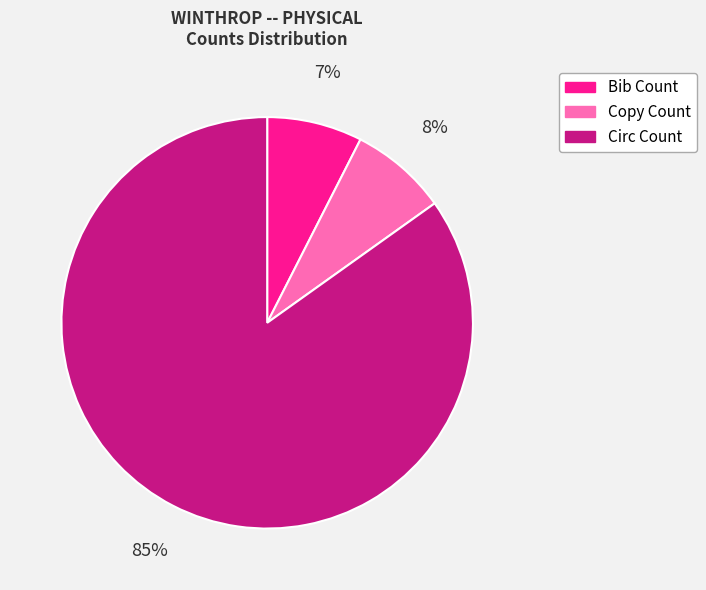

True or false: Circ Count accounts for 85% of the total.

True